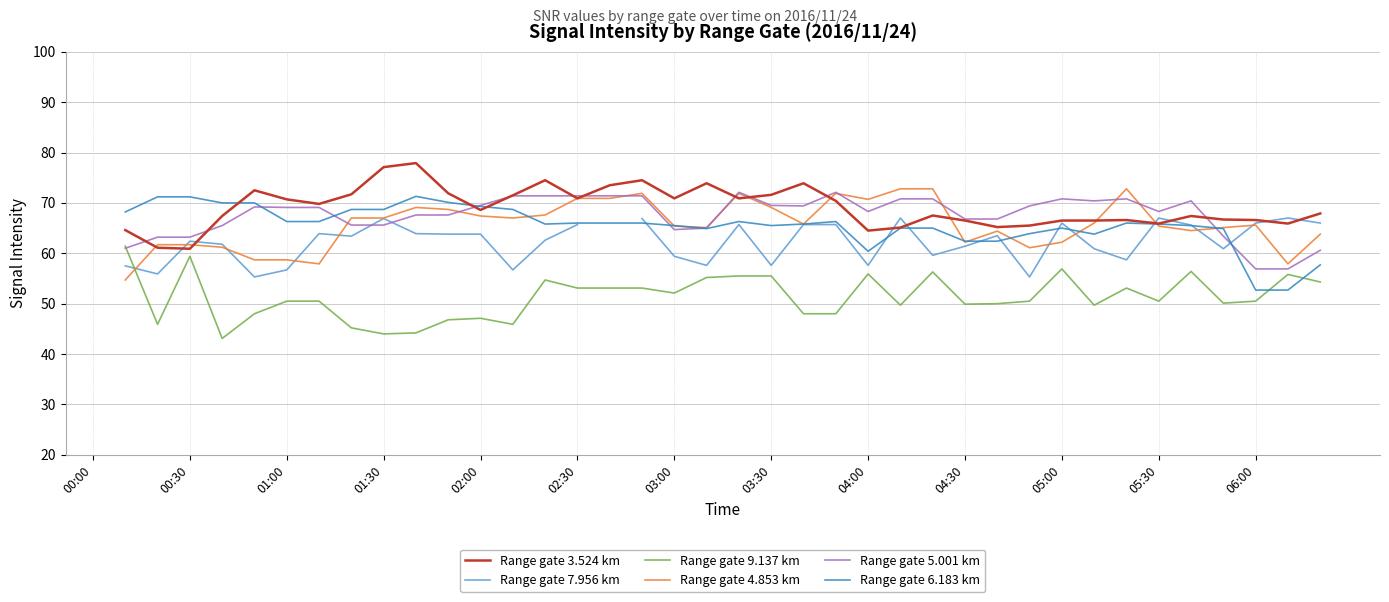

How many categories are shown in the chart?

39